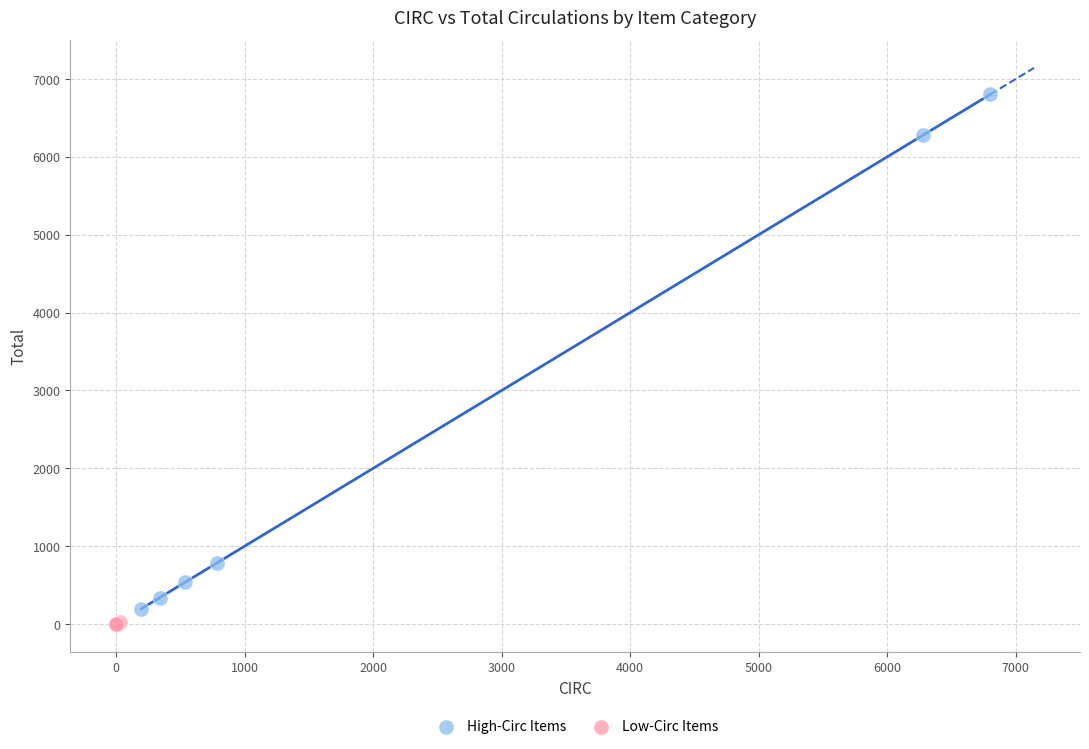

Which series has the widest spread of Y values?

High-Circ Items